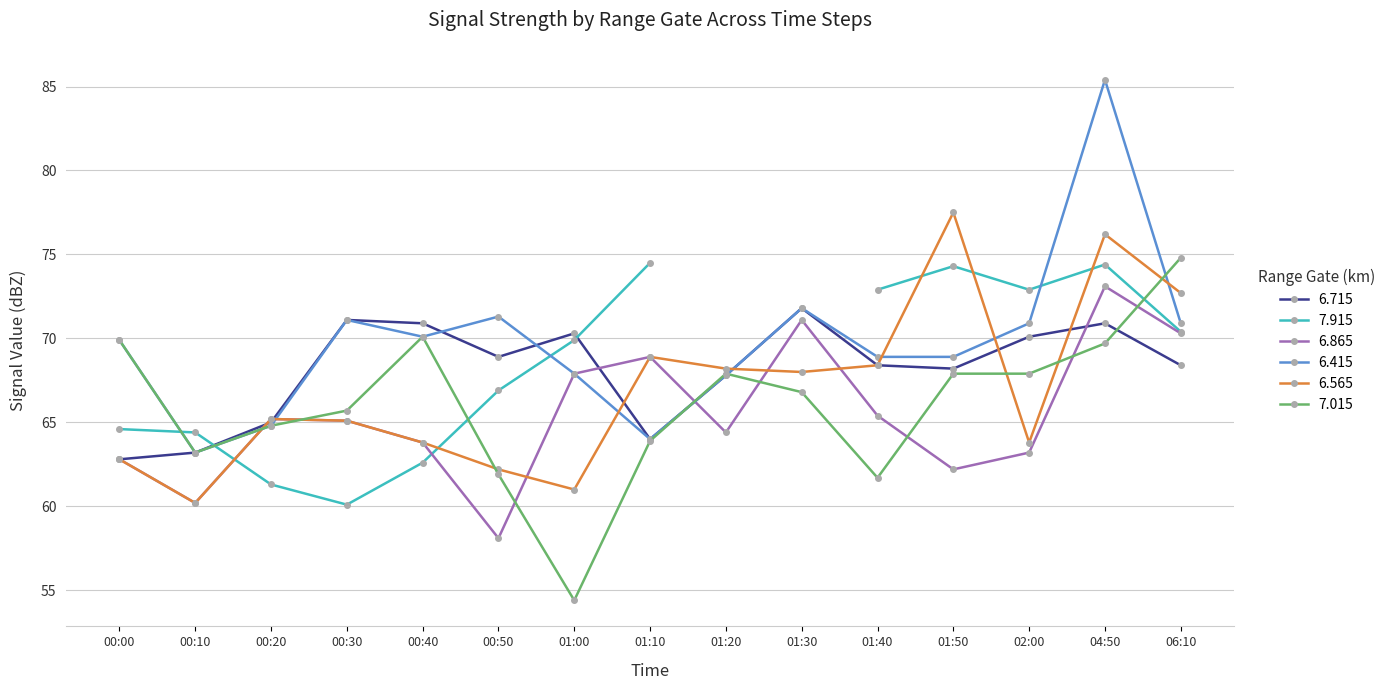

True or false: 6.565 has more than 1 interior local peaks.

True